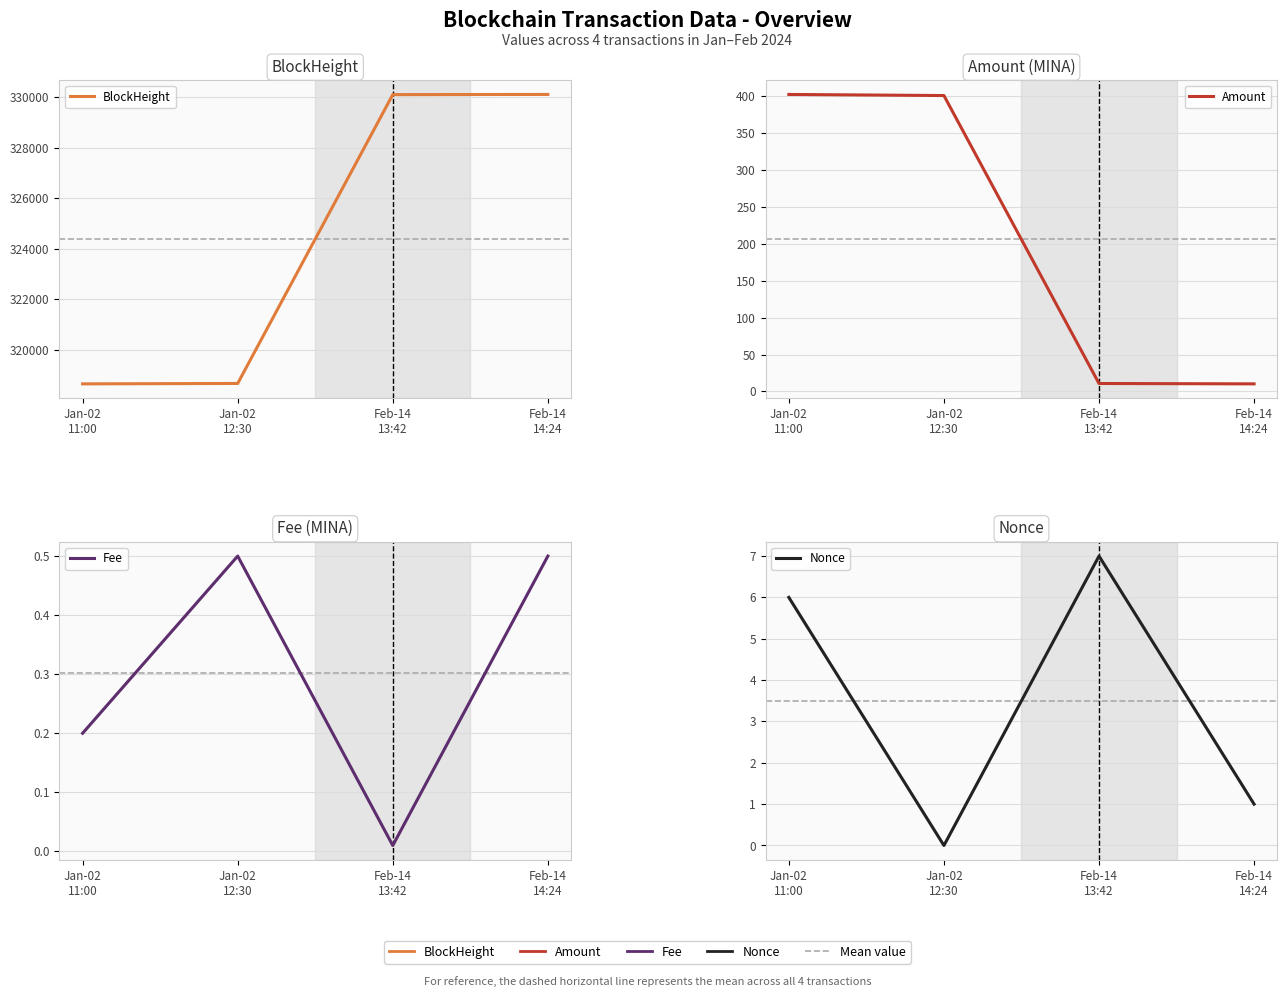

True or false: BlockHeight has more than 0 points higher than both neighbors.

False